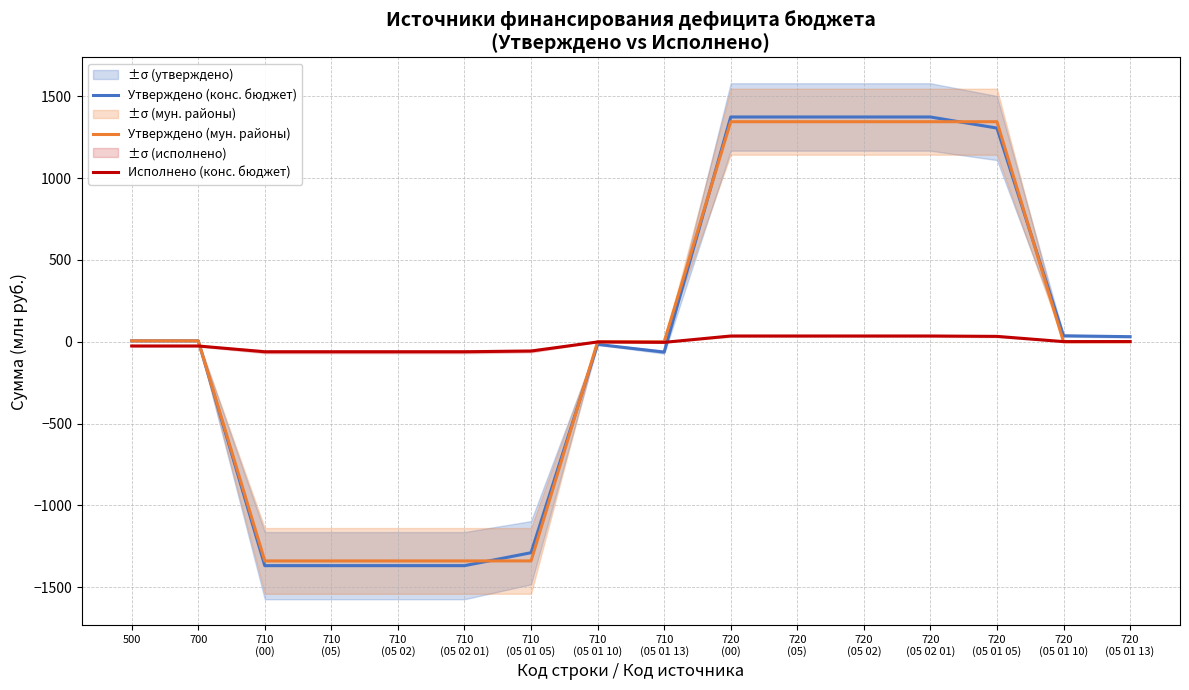

At which category does the chart reach its peak across all series?

720
(00)